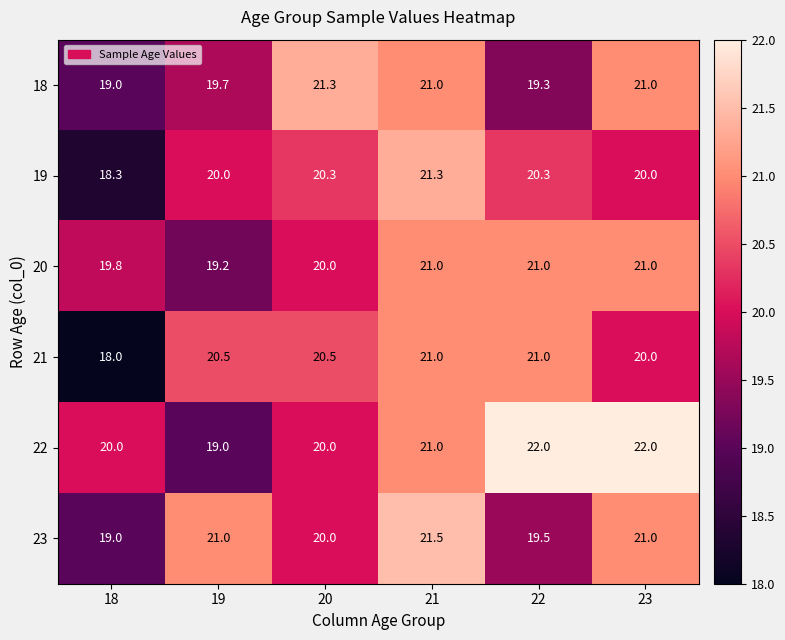

What is the sum of all 21 values?

121.0